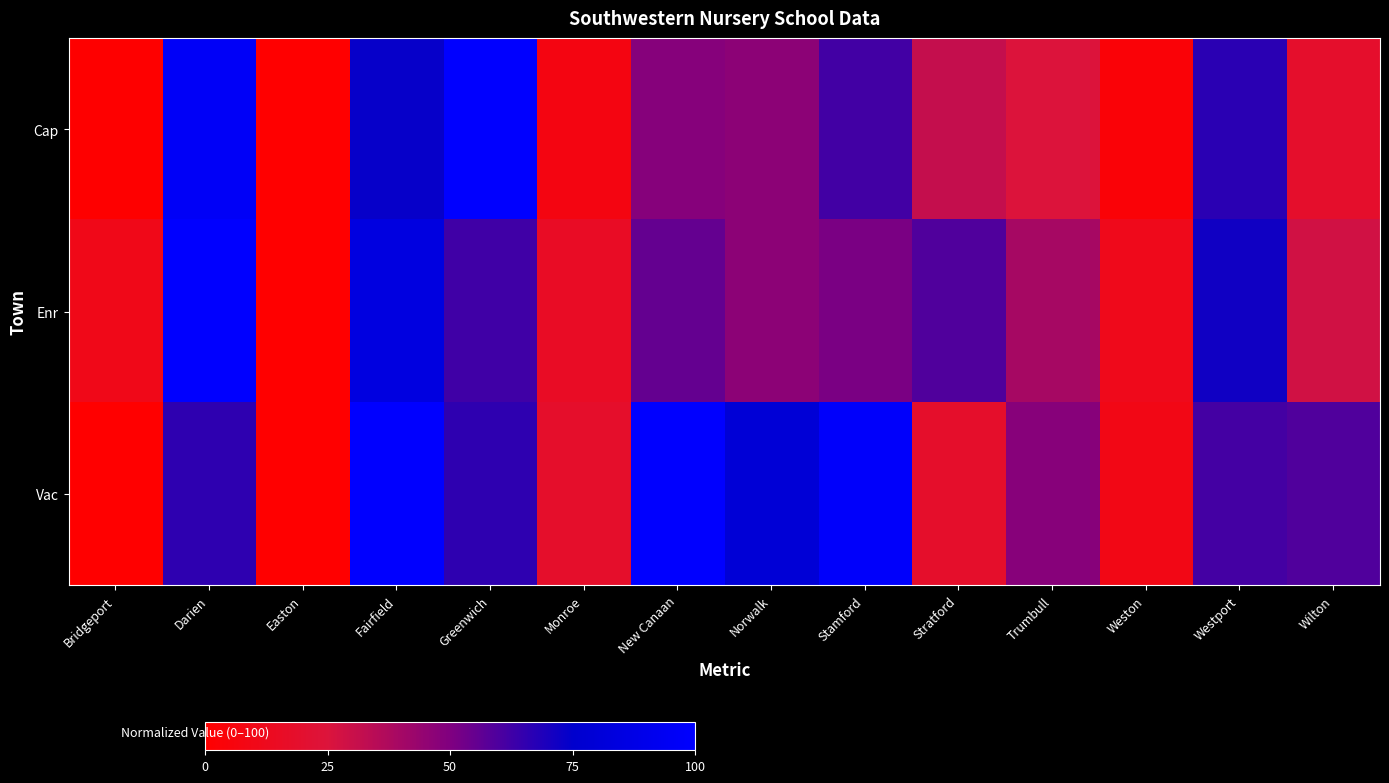

At how many categories does at least one series exceed 14?

11